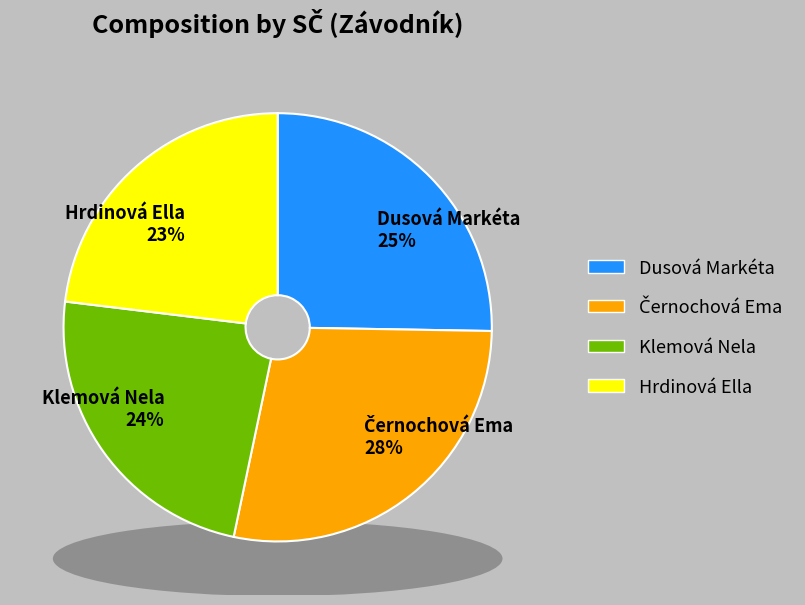

Is Černochová Ema the majority of the pie?

No